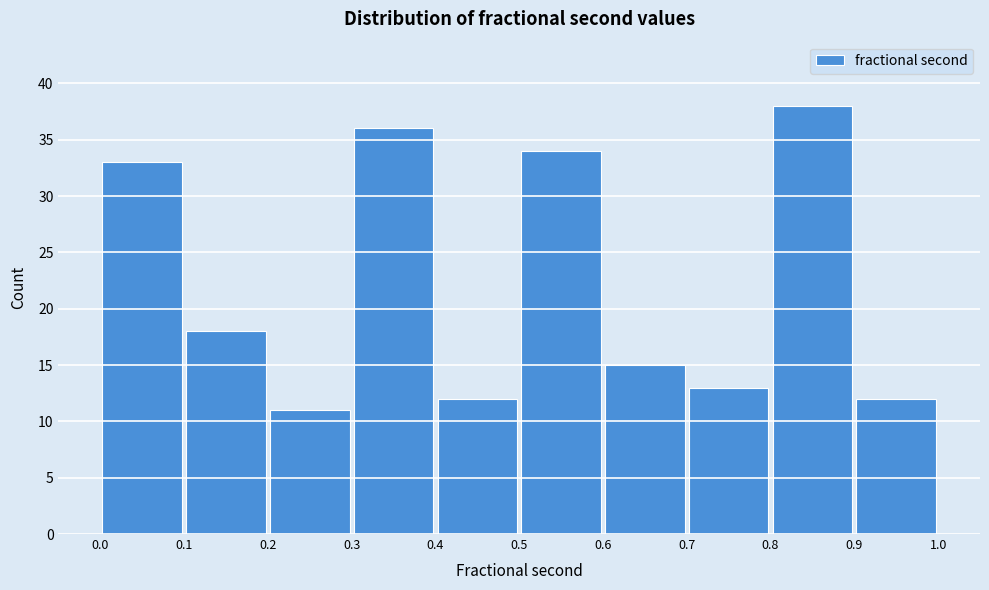

Reading left to right, list every bar in this chart as the range it spans on the x-axis followed by its height. The values are not printed on the chart, so give them approximately, as read against the axis.

0.0 to 0.1: 33
0.1 to 0.2: 18
0.2 to 0.3: 11
0.3 to 0.4: 36
0.4 to 0.5: 12
0.5 to 0.6: 34
0.6 to 0.7: 15
0.7 to 0.8: 13
0.8 to 0.9: 38
0.9 to 1.0: 12